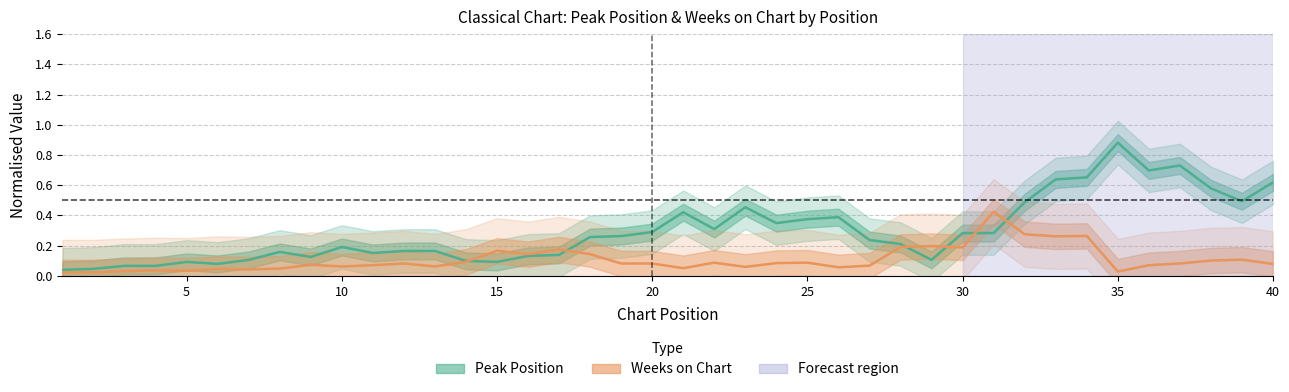

How many lines are shown in the chart?

2